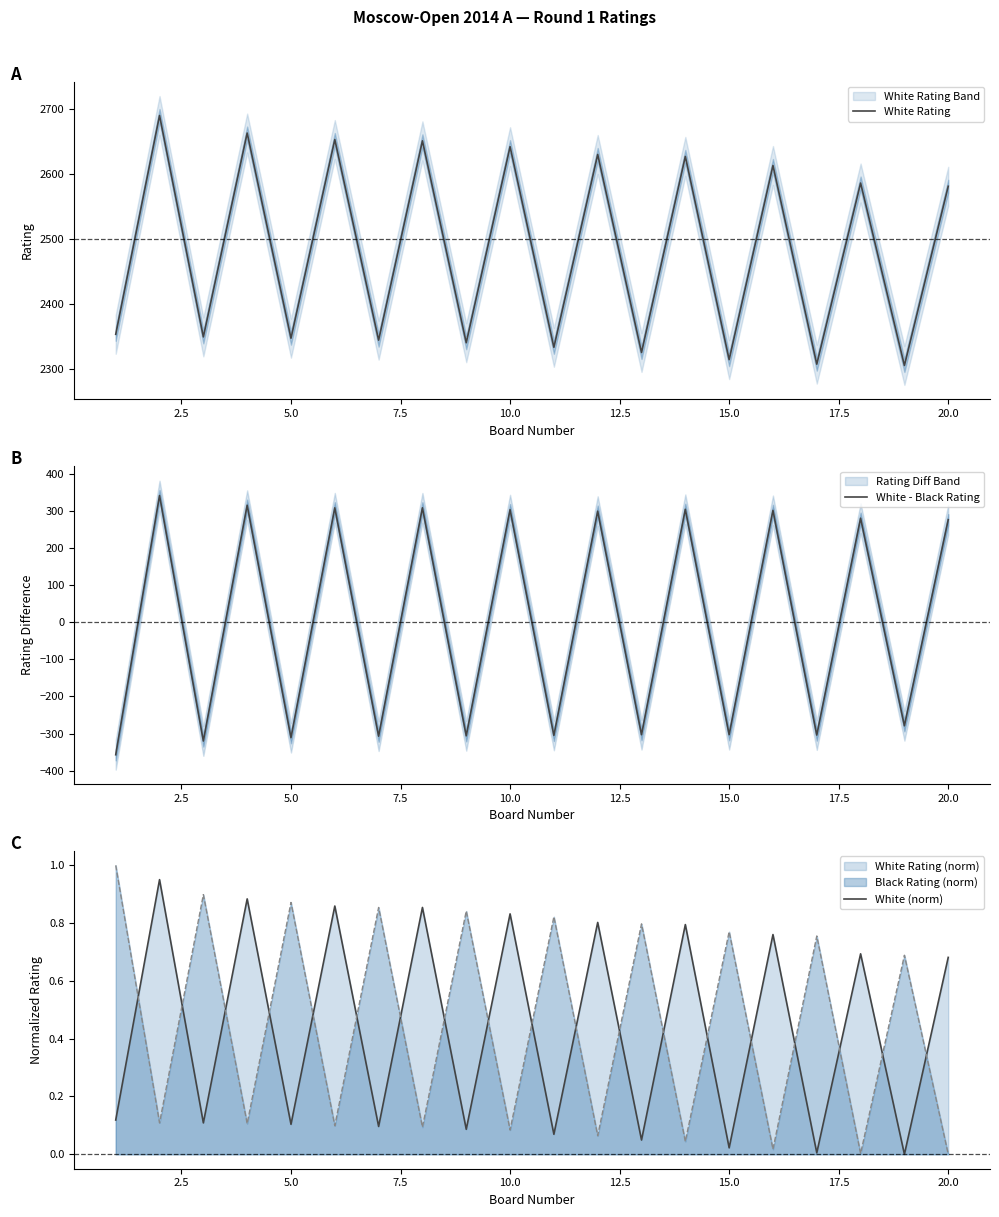

How many distinct data groups are displayed?

3